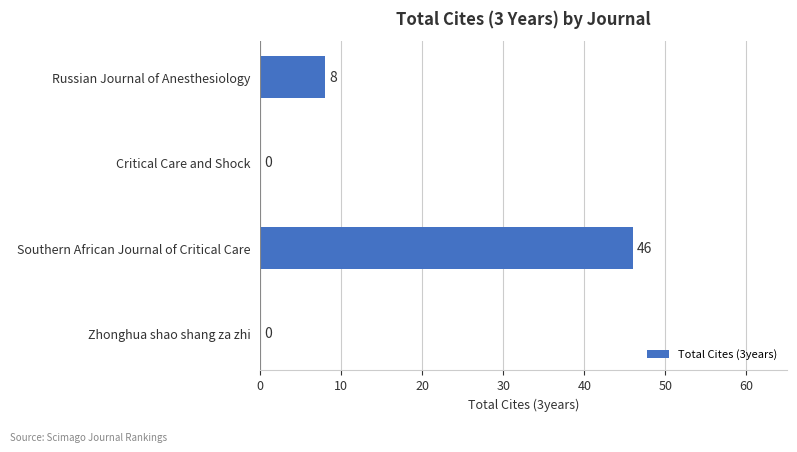

At which label is the value closest to 23?

Russian Journal of Anesthesiology